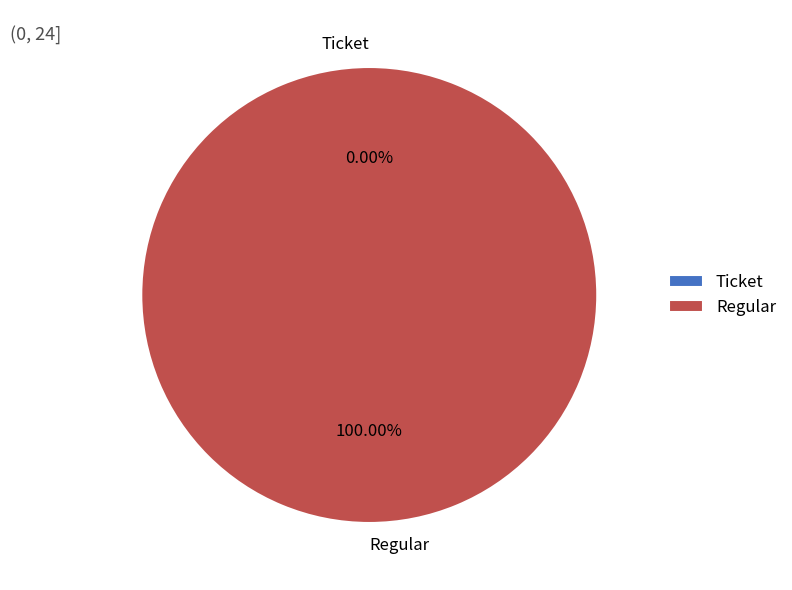

Count the number of slices in the pie.

2